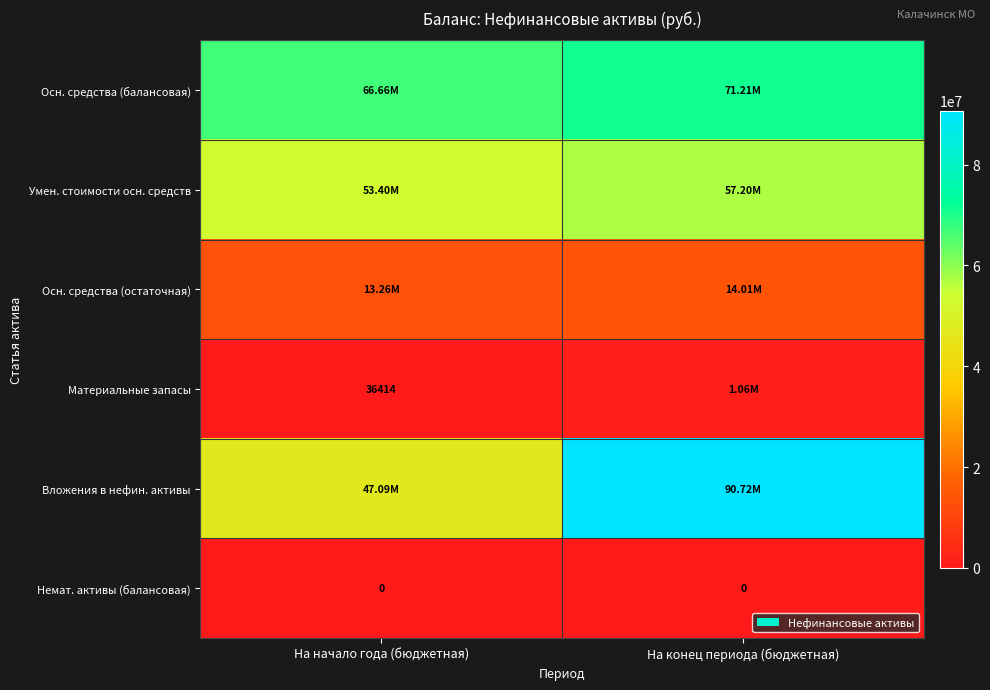

What is the spread (max minus min) of values at На начало года (бюджетная)?

66663457.1